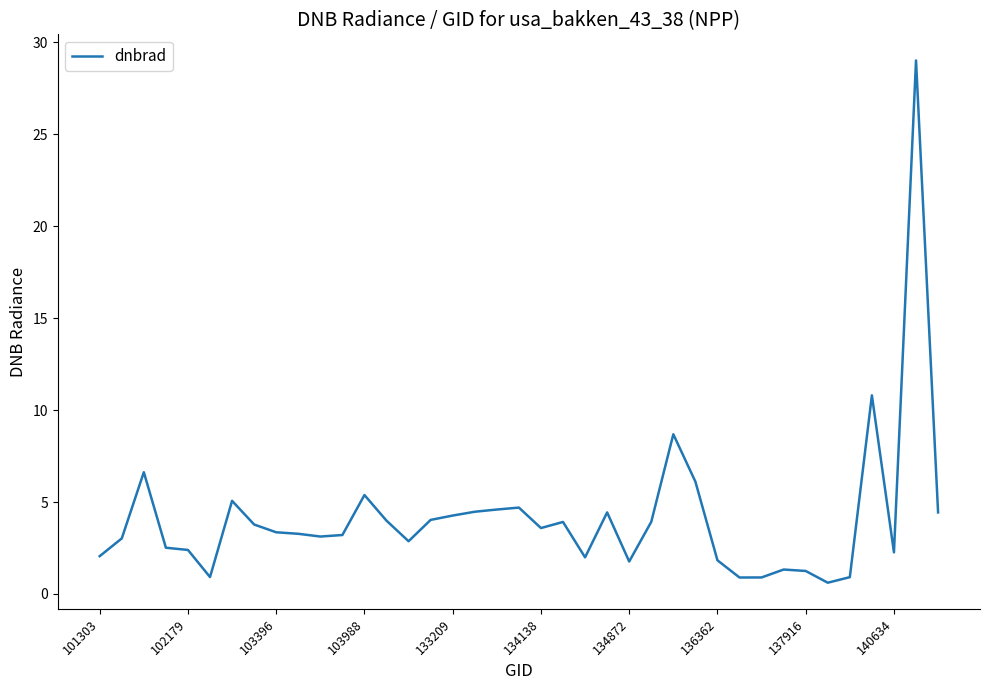

What is the difference between the maximum and minimum values?

28.4